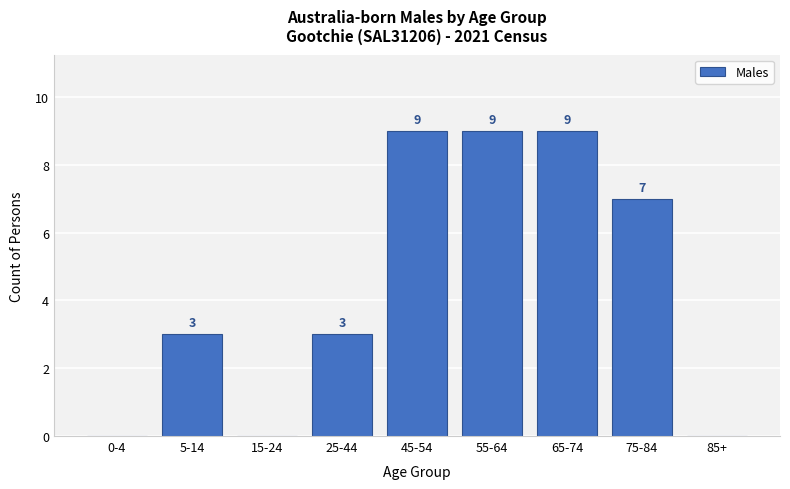

Reading right to left, transcribe all the data shown in this chart.

85+=0	75-84=7	65-74=9	55-64=9	45-54=9	25-44=3	15-24=0	5-14=3	0-4=0